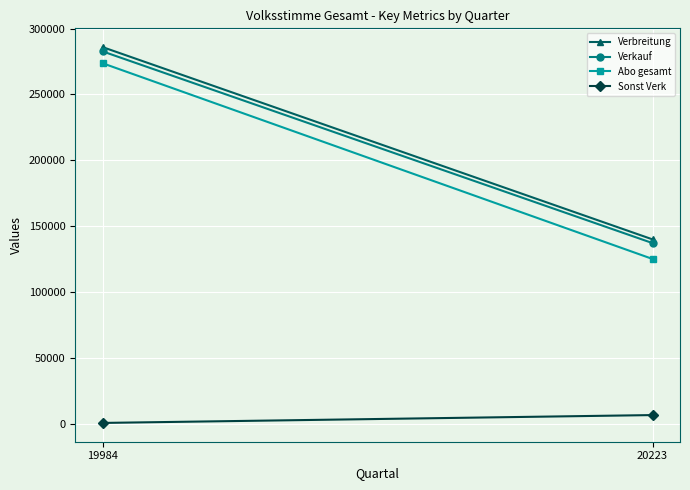

How many lines are shown in the chart?

4